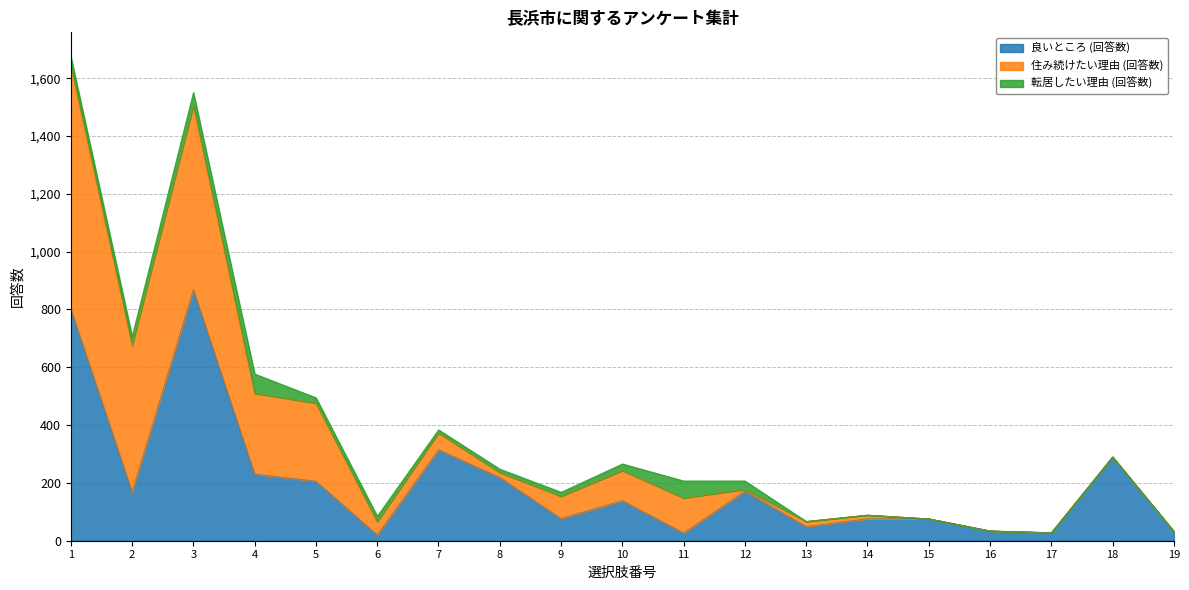

What is the sum of the 住み続けたい理由 (回答数) values at 16 and 6?

46